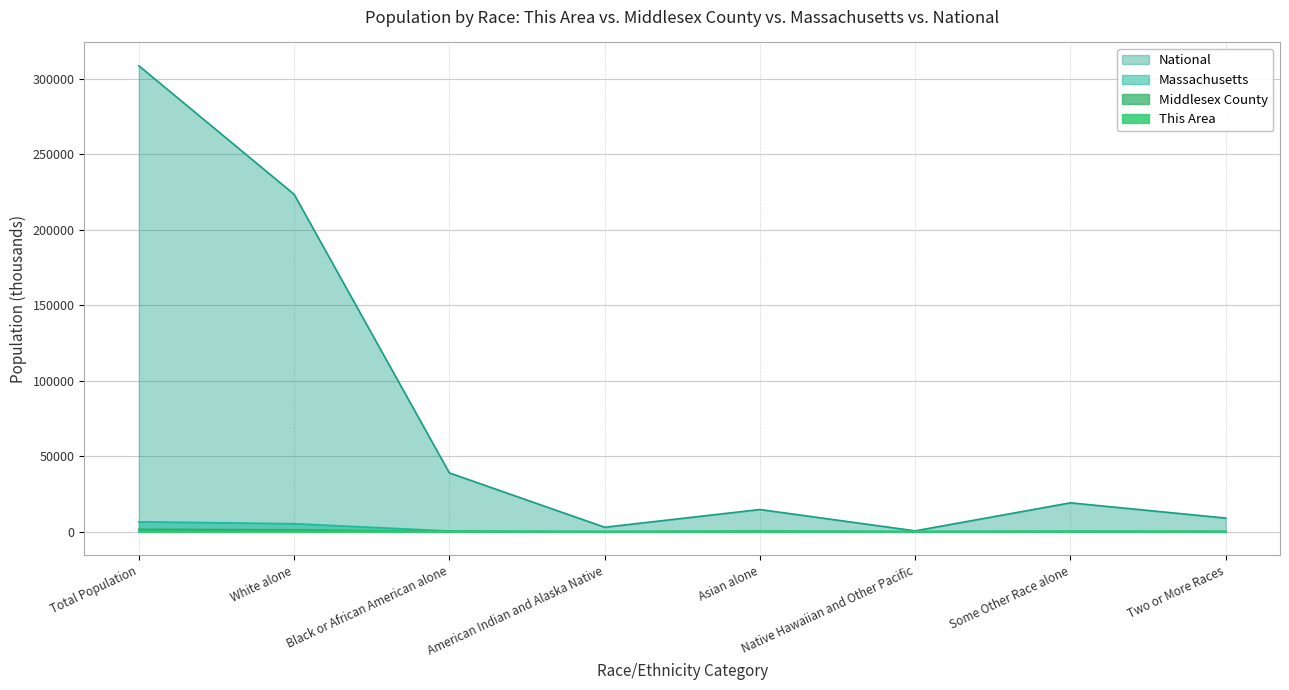

What are all the series names shown in the legend?

National, Massachusetts, Middlesex County, This Area